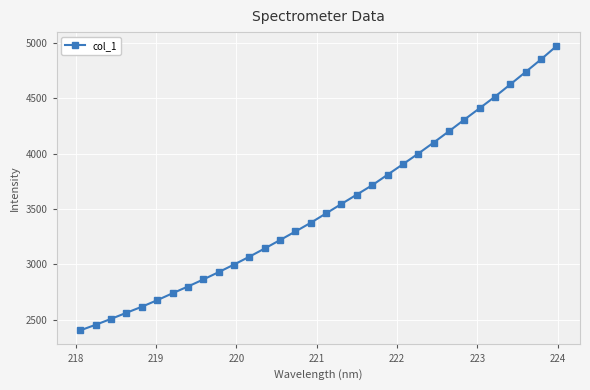

What is the value of the 6th point from the left?

2675.7